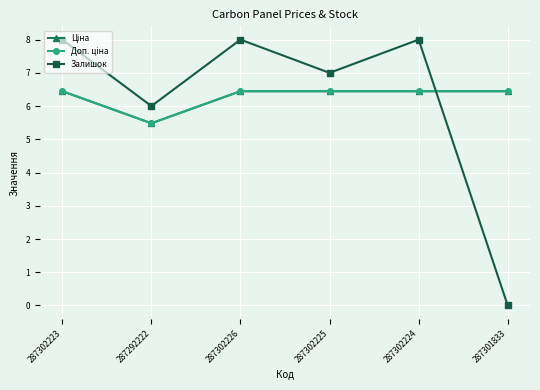

List the labels in order of Ціна value, largest first.

287302223, 287302226, 287302225, 287302224, 287301833, 287292222